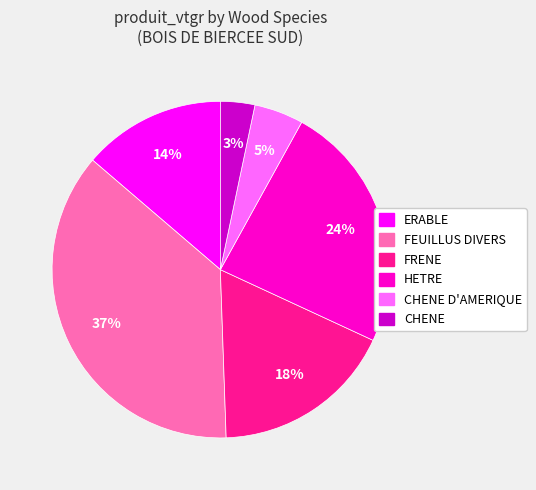

Does any single category account for the majority?

No